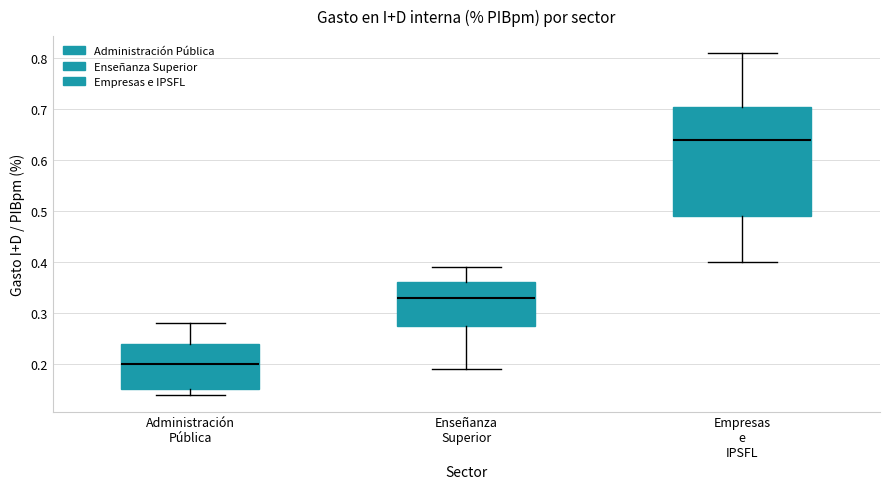

Which box is the tallest, from its lower edge to its upper edge?

Empresas e IPSFL